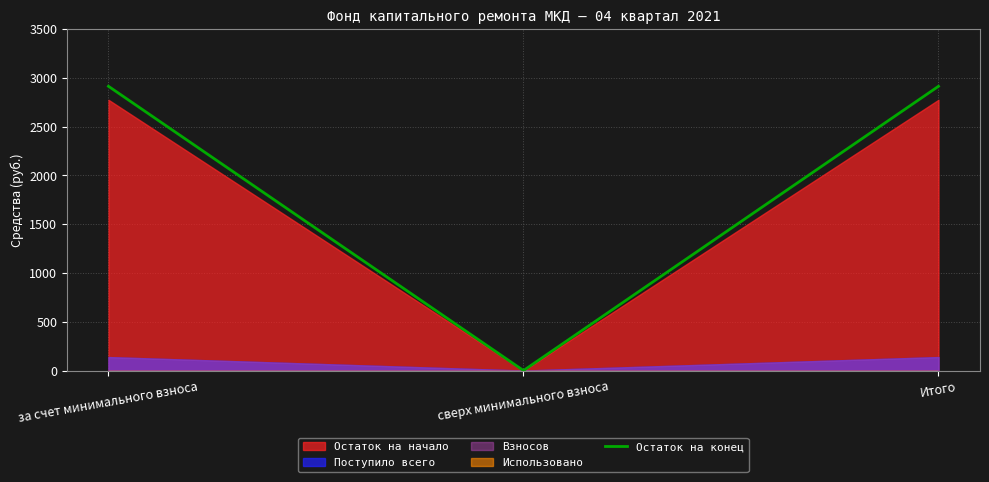

The value at Итого is 2914.6. True or false?

True